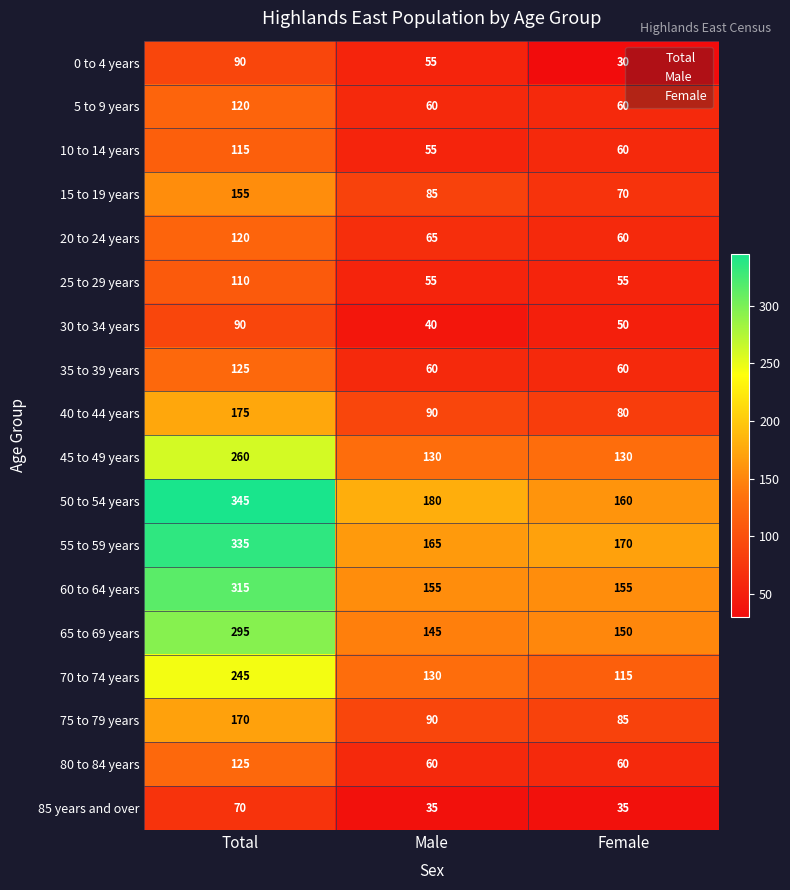

What is the sum of all 10 to 14 years values?

230